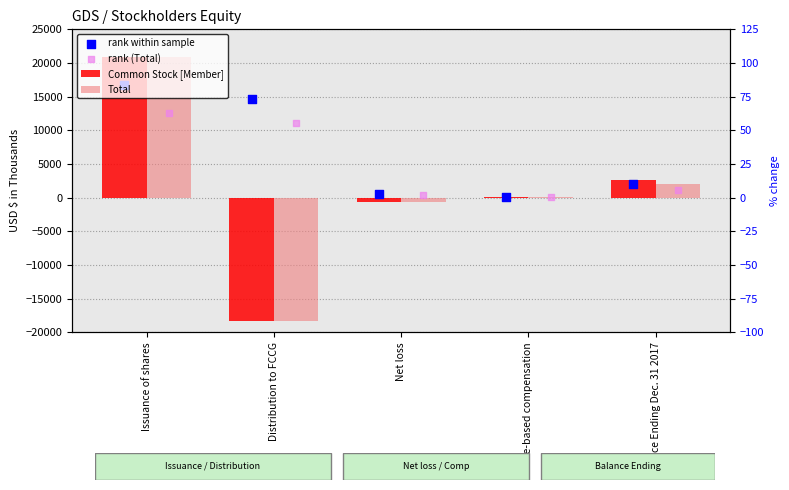

At how many categories does at least one series exceed 12320?

2